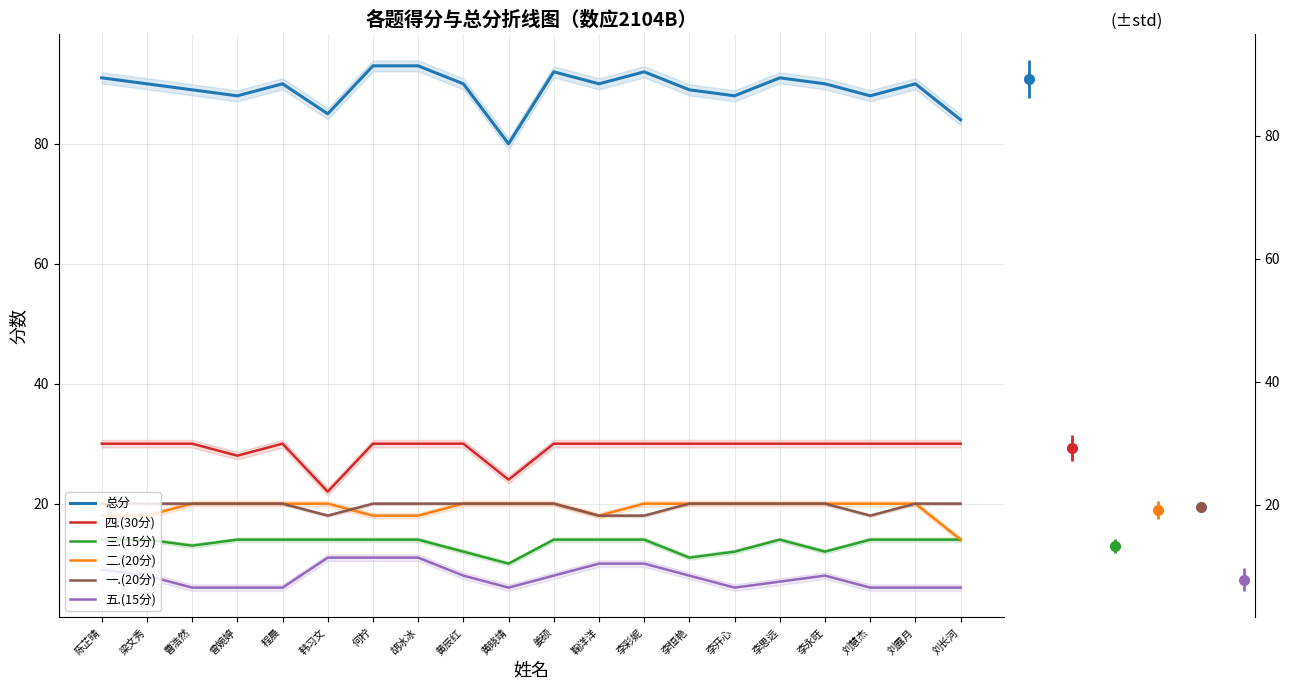

What is the spread (max minus min) of values at 何柠?

82